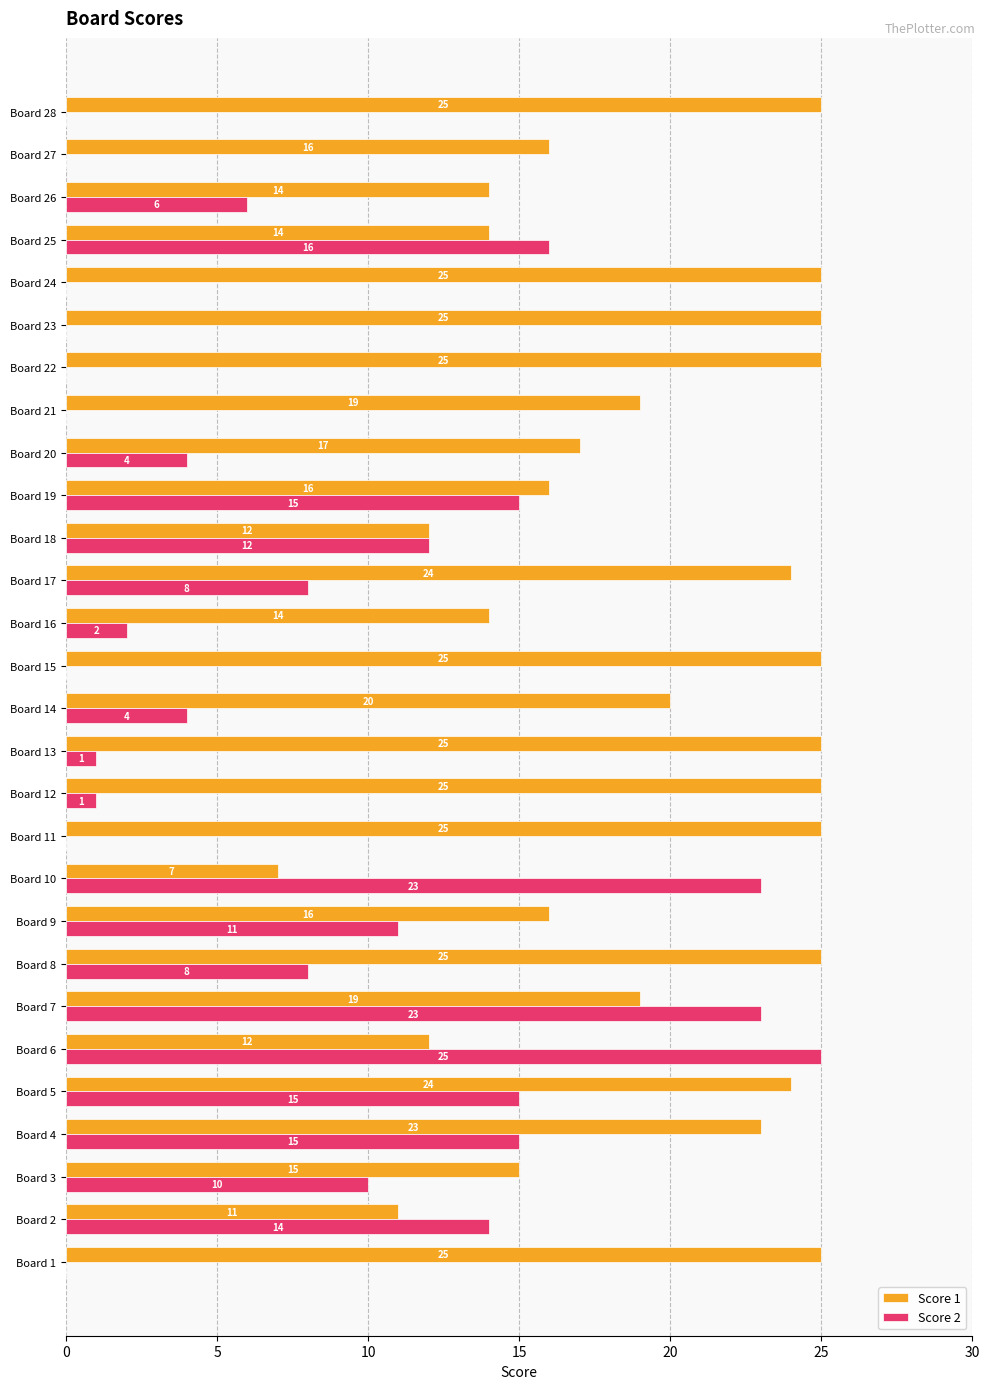

The value of Score 1 at Board 21 is 19. True or false?

True